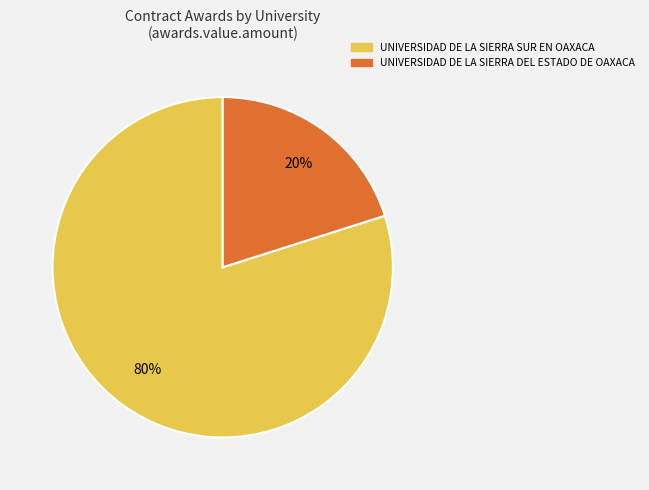

To the nearest percent, what is the difference between the largest and smallest slice percentages?

60%